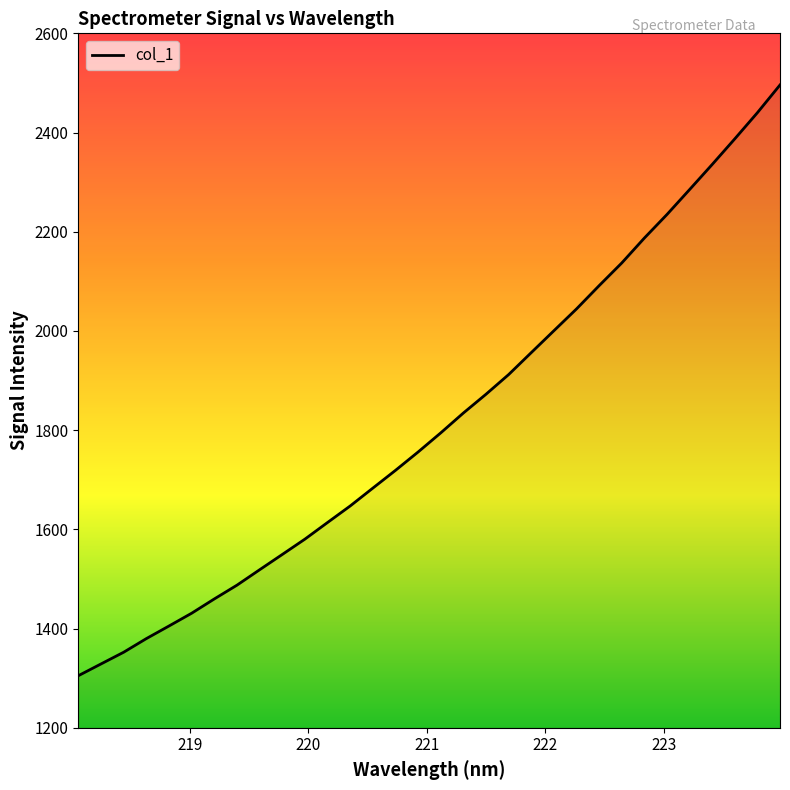

True or false: there are more than 2 points higher than both neighbors.

False